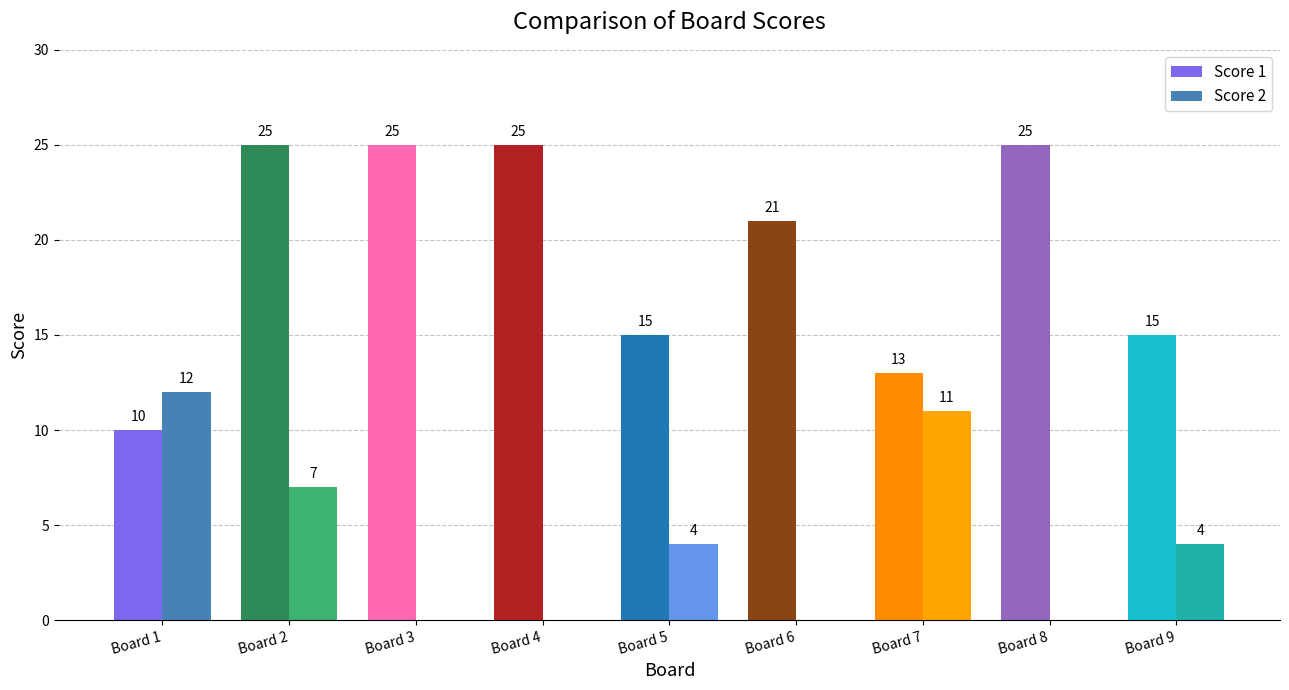

What is the maximum value shown in the chart?

25